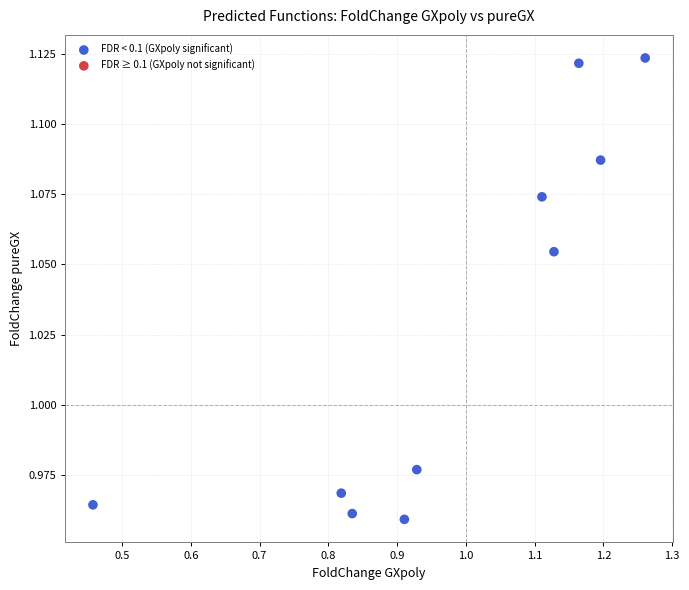

What is the range of X values (max minus min)?

0.8